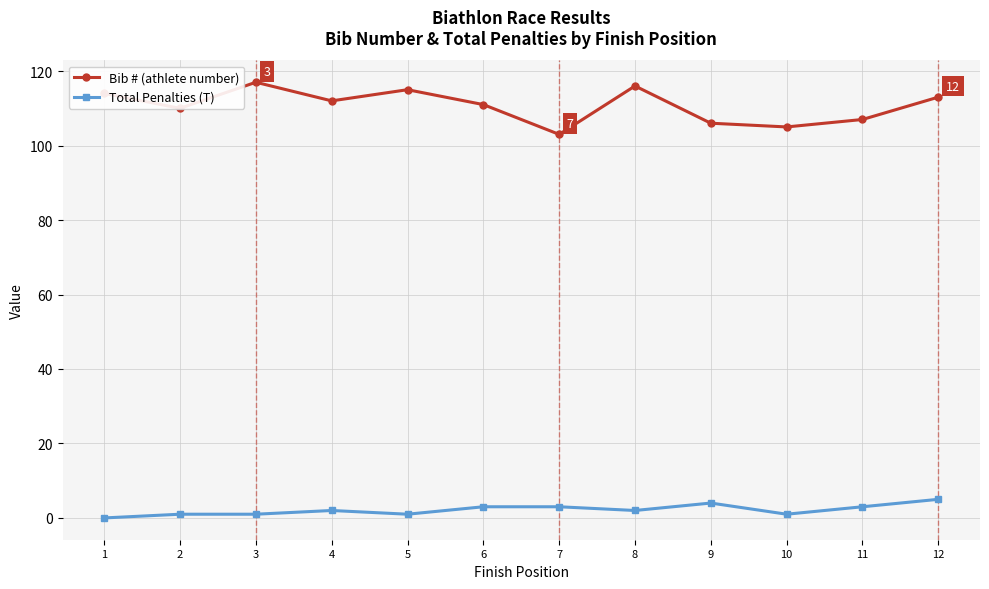

What is the sum of all Bib # (athlete number) values?

1329